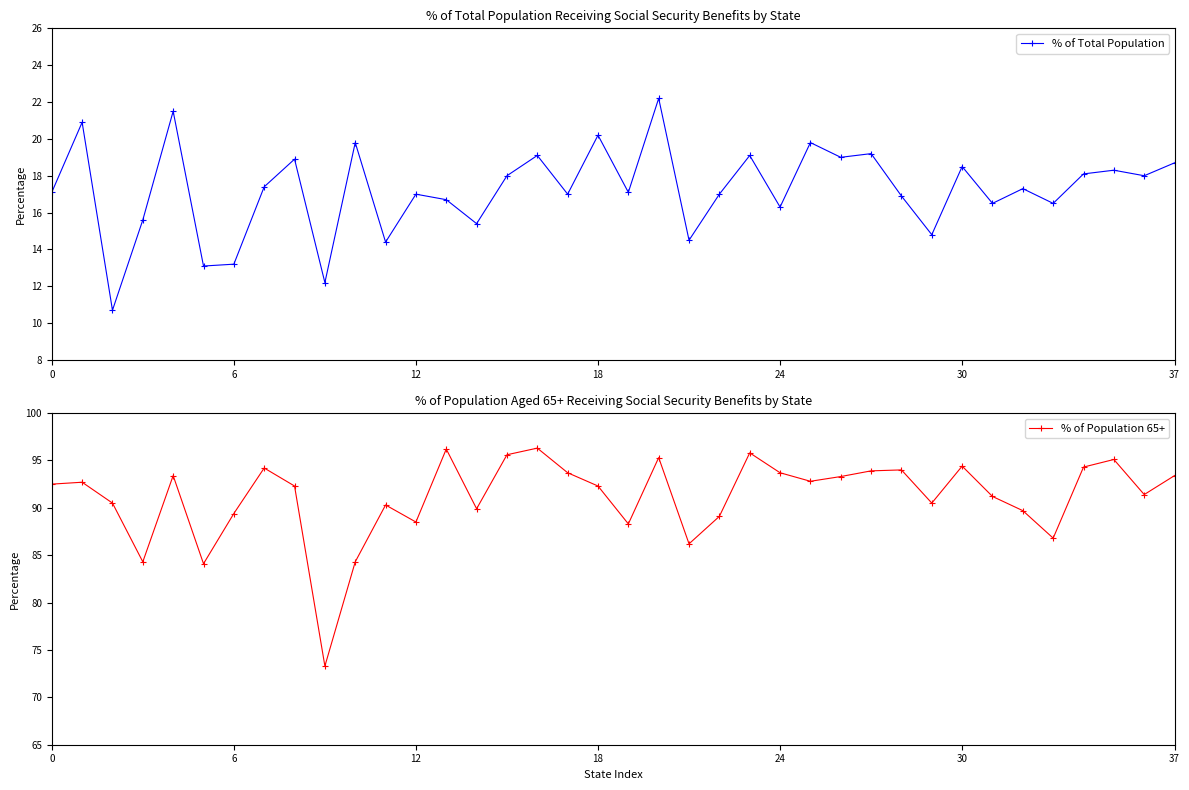

What is the difference between the maximum and minimum values in the % of Total Population series?

11.5